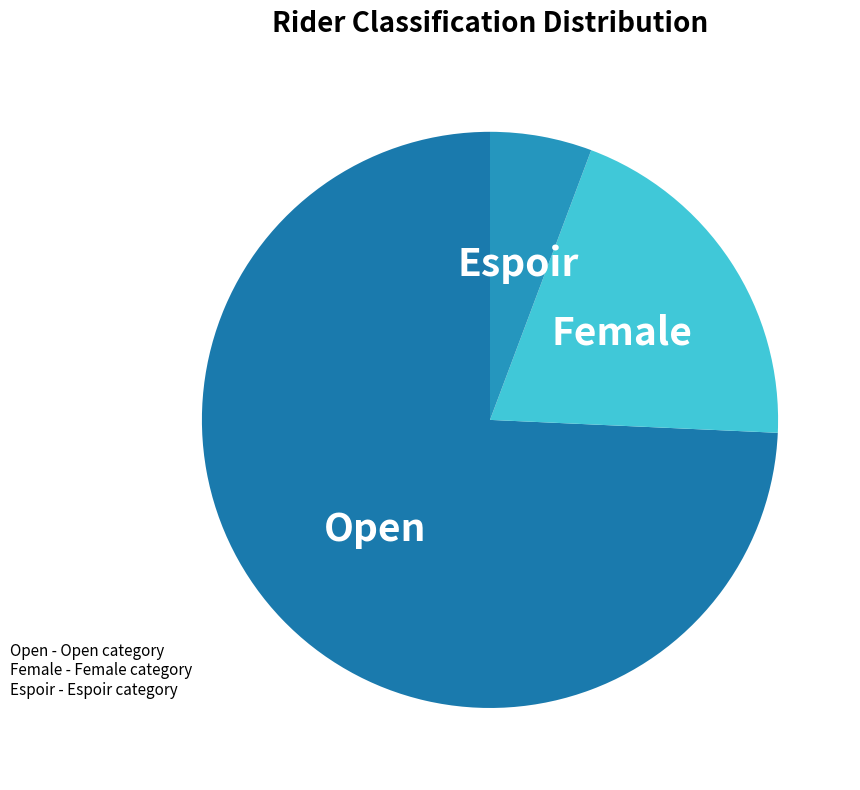

What is the ratio of the value at Espoir to the value at Female?

0.3